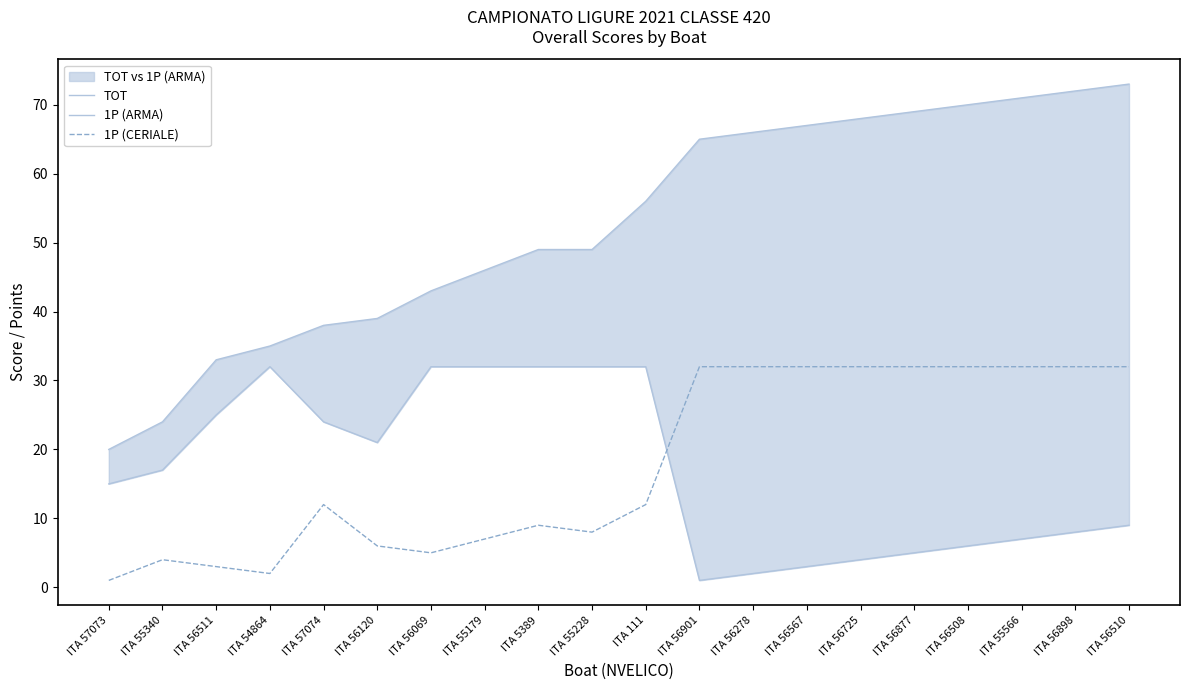

What is the difference between the maximum and minimum values in the TOT series?

53